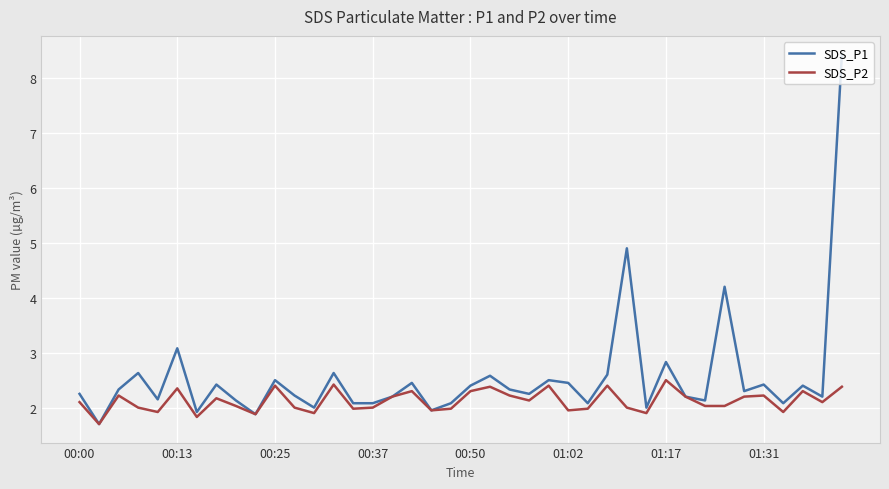

What is the maximum value shown in the chart?

8.4